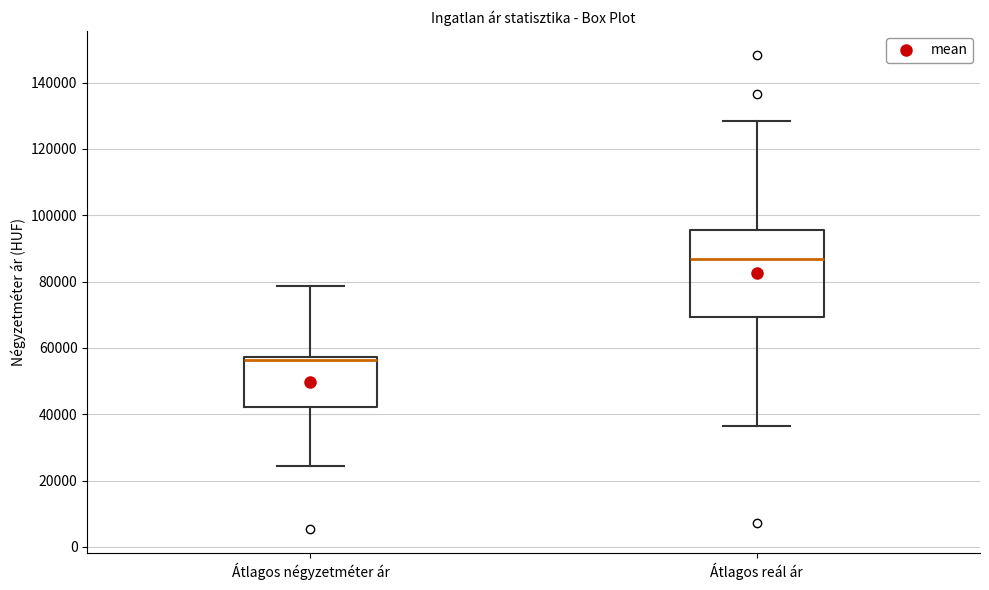

Which box is the tallest, from its lower edge to its upper edge?

Átlagos reál ár